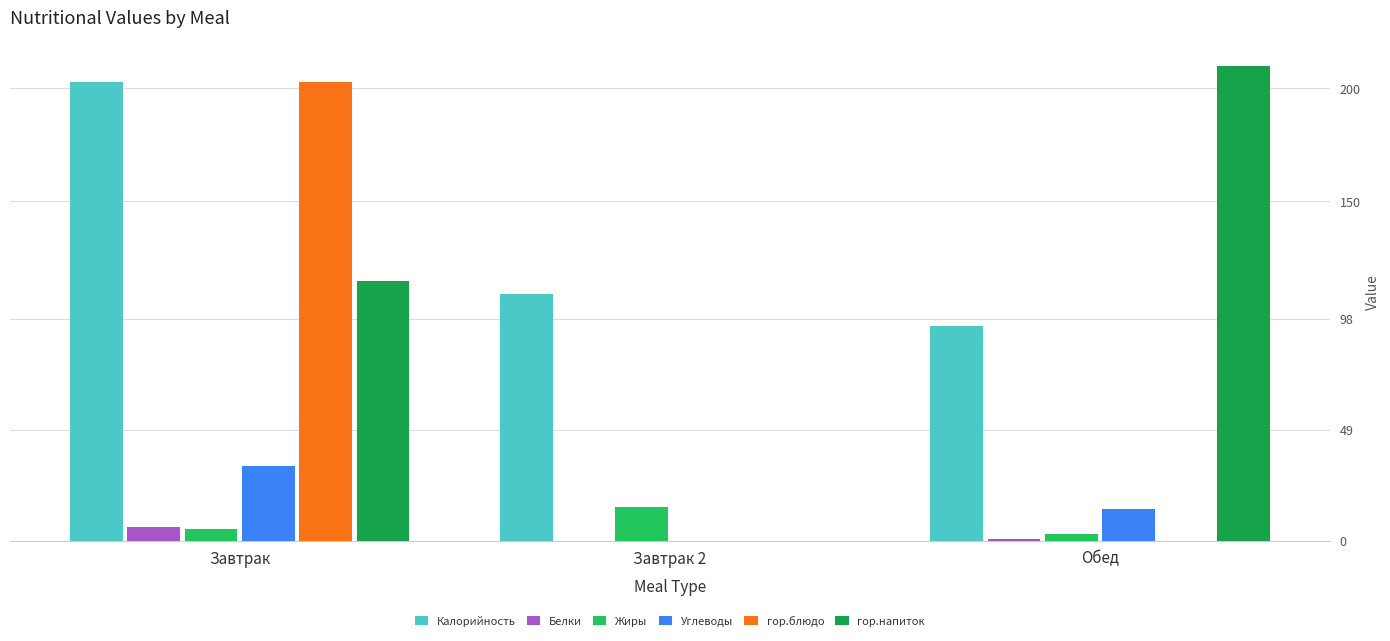

Does the chart contain stacked bars?

No